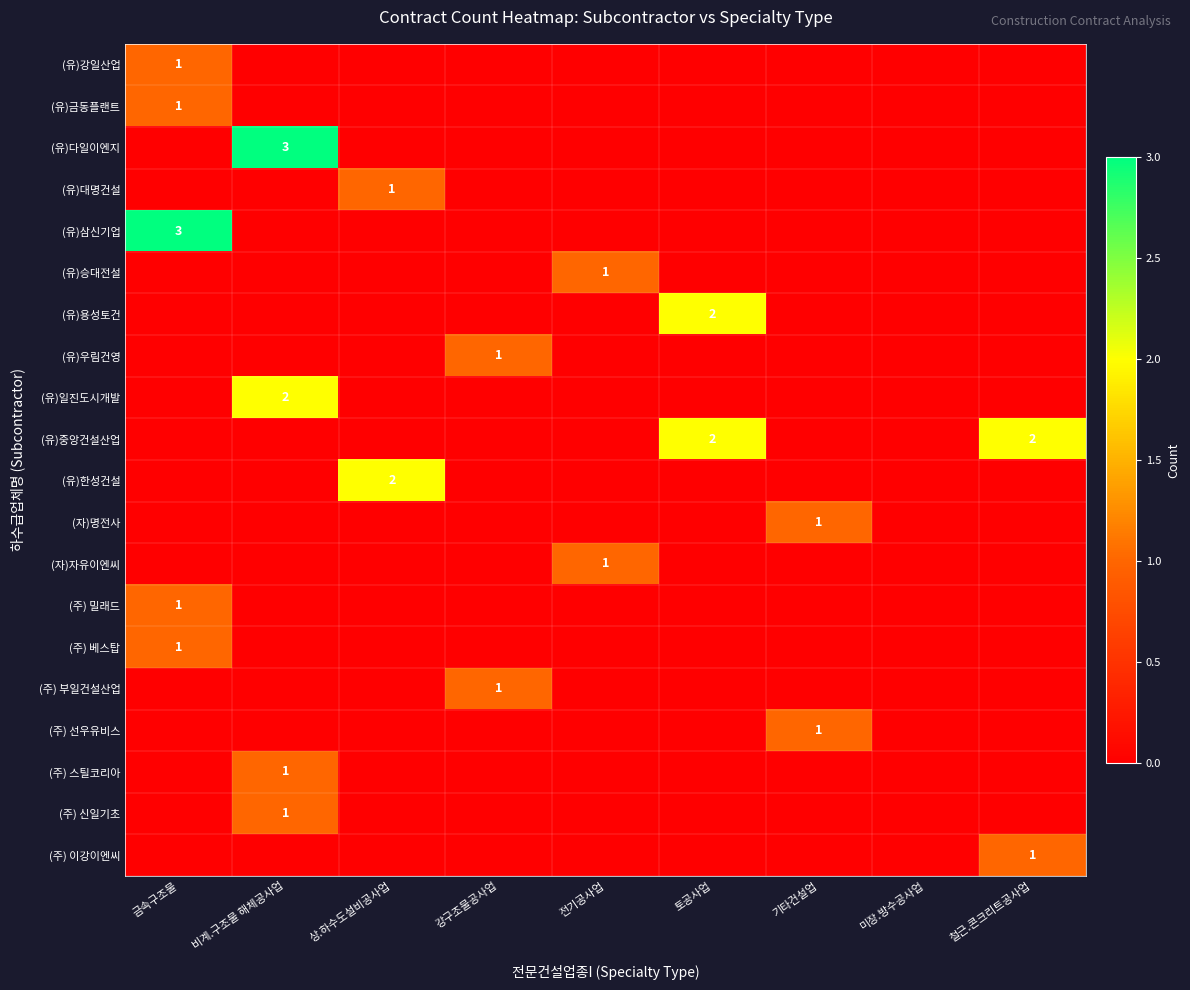

The value of (유)삼신기업 at 금속구조물 is 1. True or false?

False